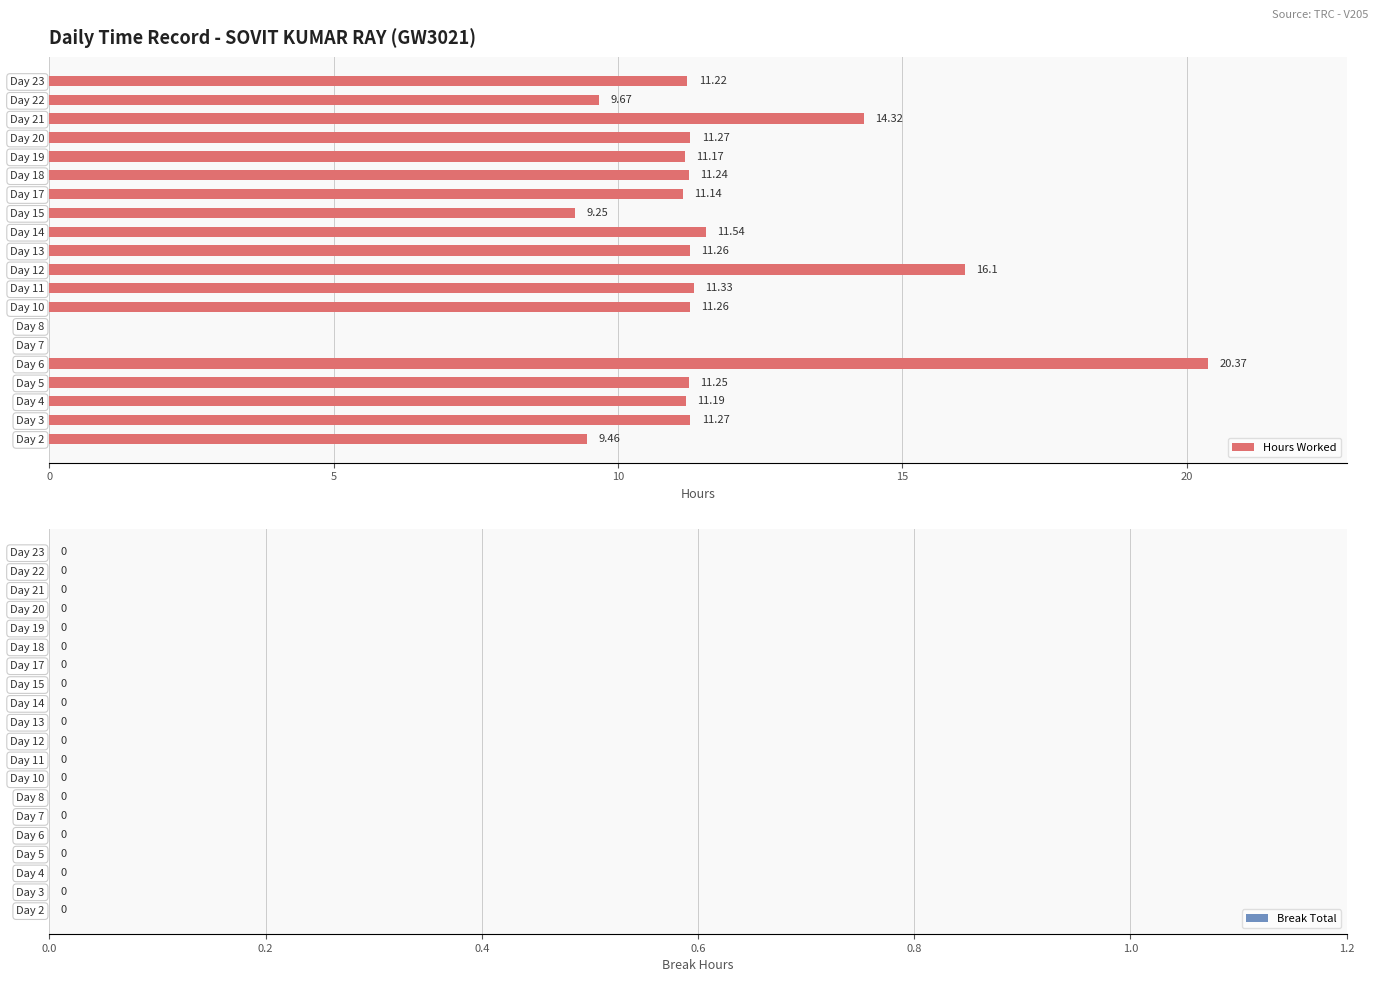

What is the sum of all values?

214.3